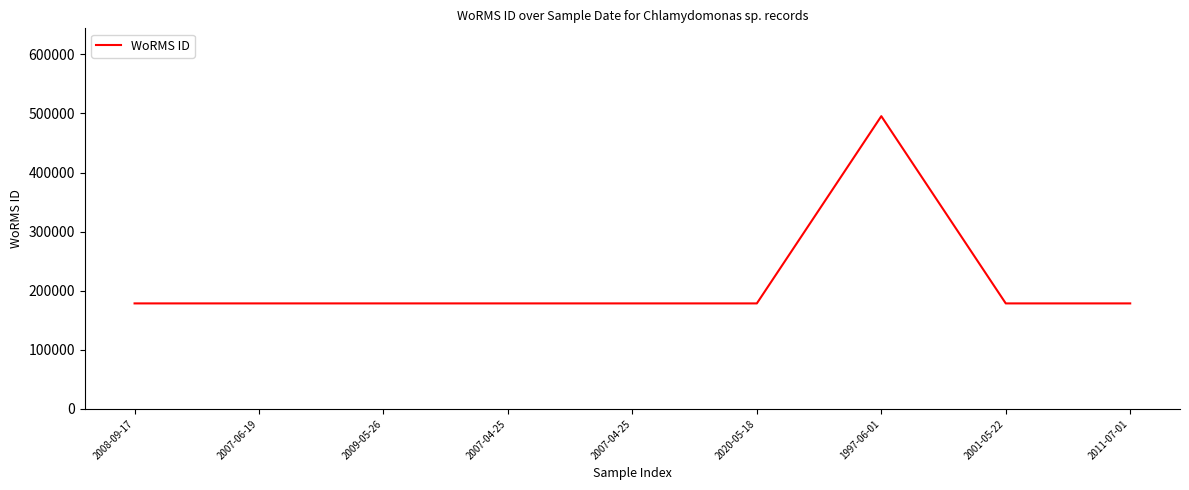

What is the sum of all values?

1924092